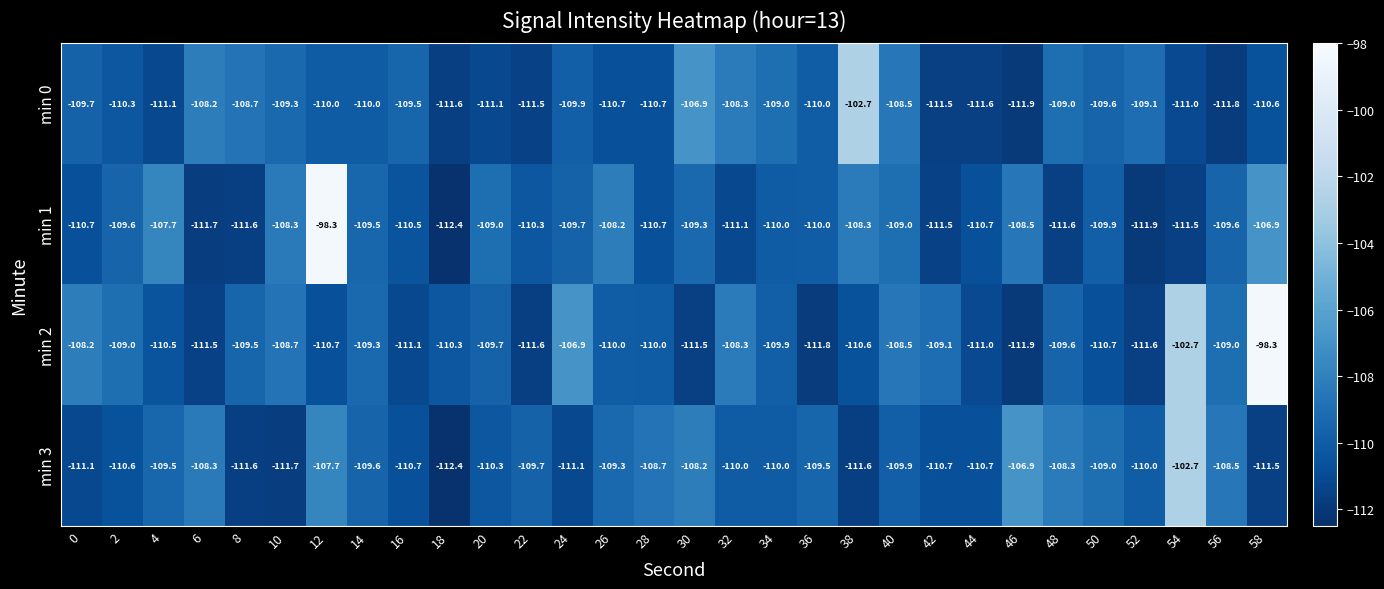

What is the total value across all series at 42?

-442.8